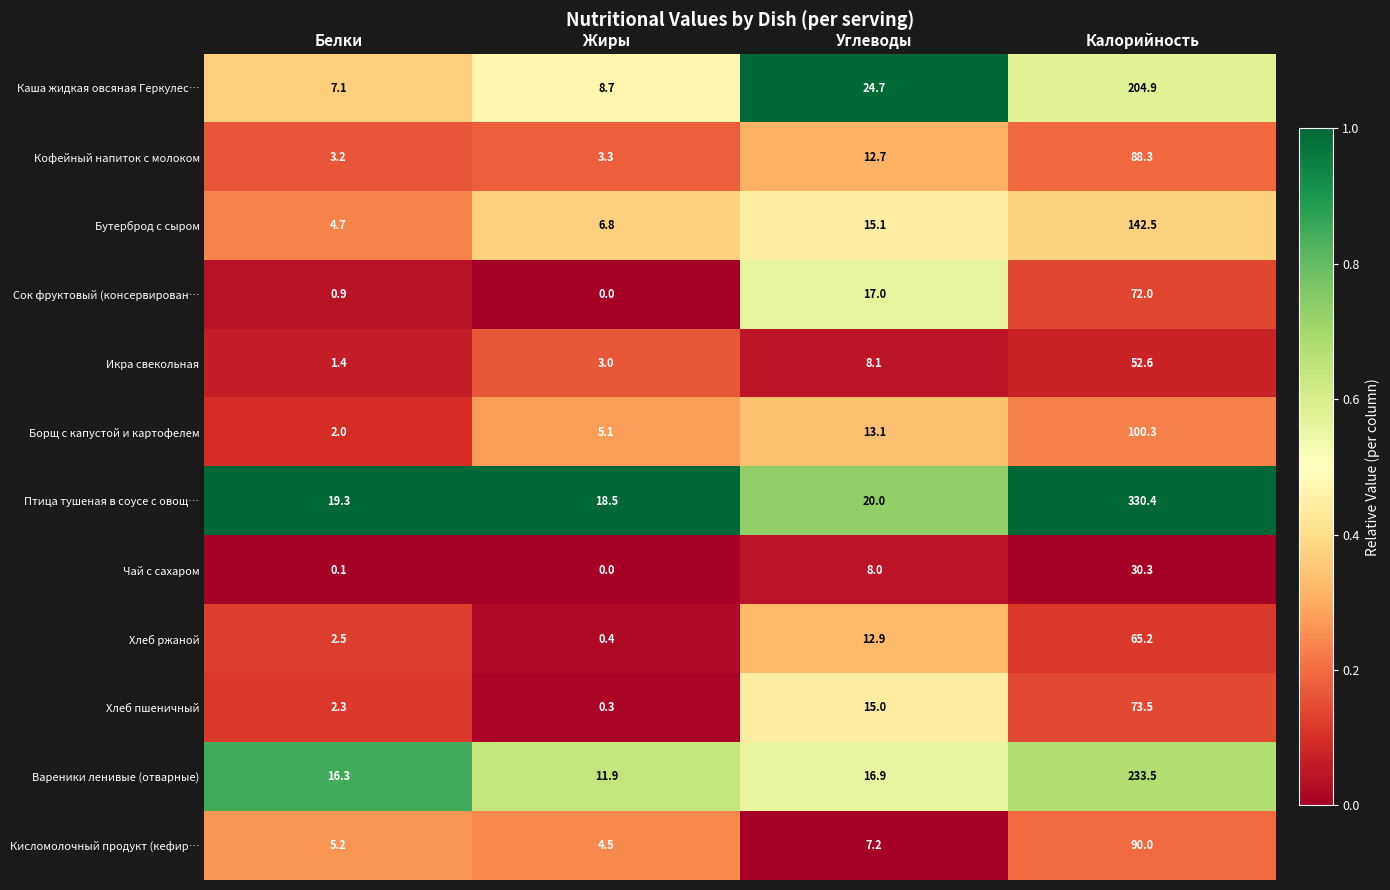

What is the average value of the Вареники ленивые (отварные) series?

69.7